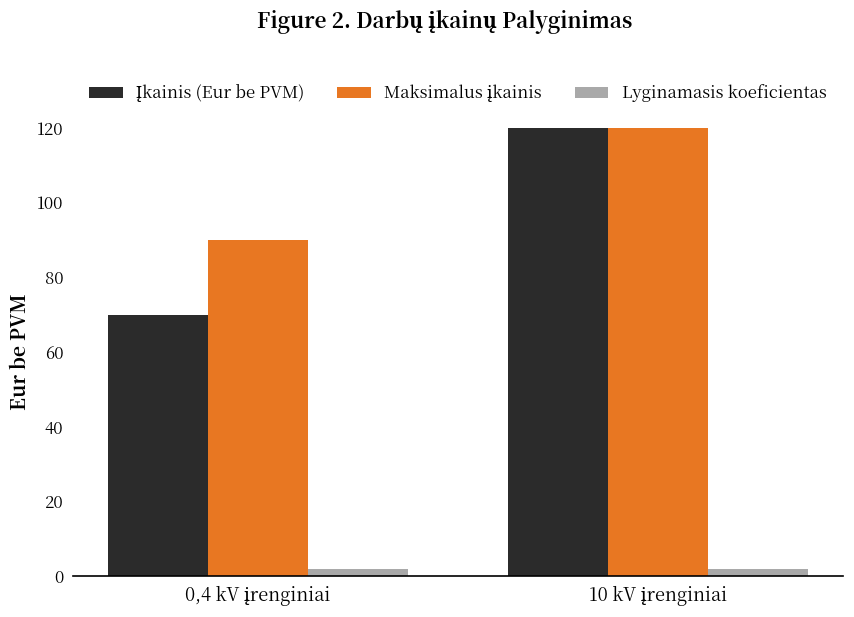

What is the value of the Maksimalus įkainis bar at the 1st from the left?

90